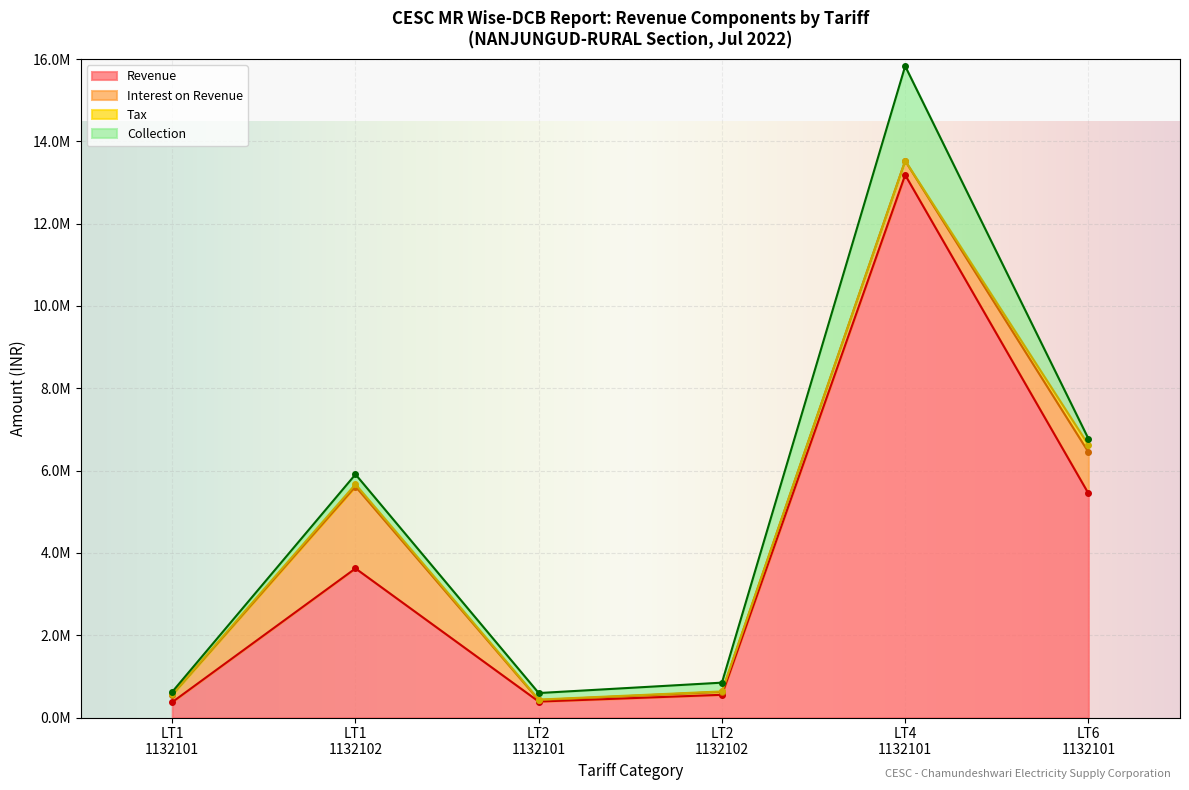

How many lines are shown in the chart?

4